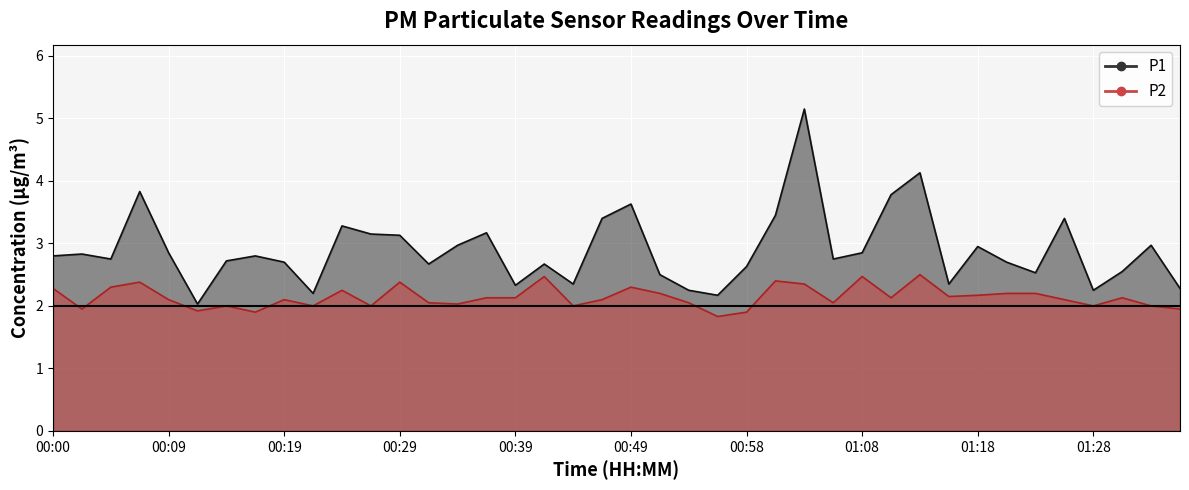

Between 00:19 and 00:24, which series saw the biggest shift?

P1